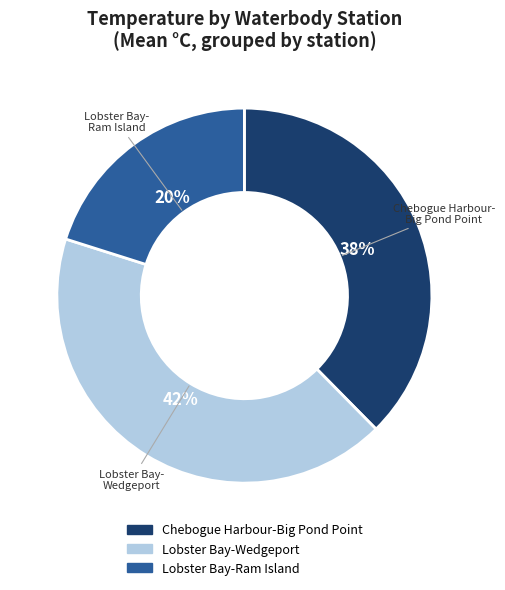

To the nearest percent, what is the average slice percentage?

33%